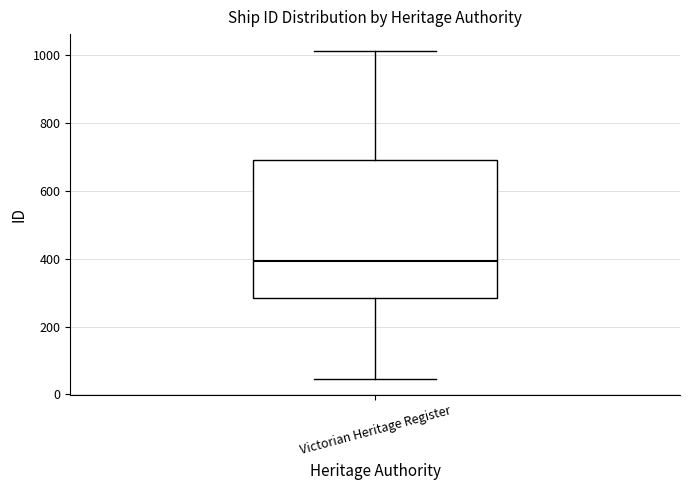

Transcribe this box plot: give where the median line is, the range the box spans, and where the two whiskers end, as read against the y-axis. The values are not printed on the chart, so give them approximately, as read against the axis.

median 400, box 280 to 700, whiskers 40 to 1020